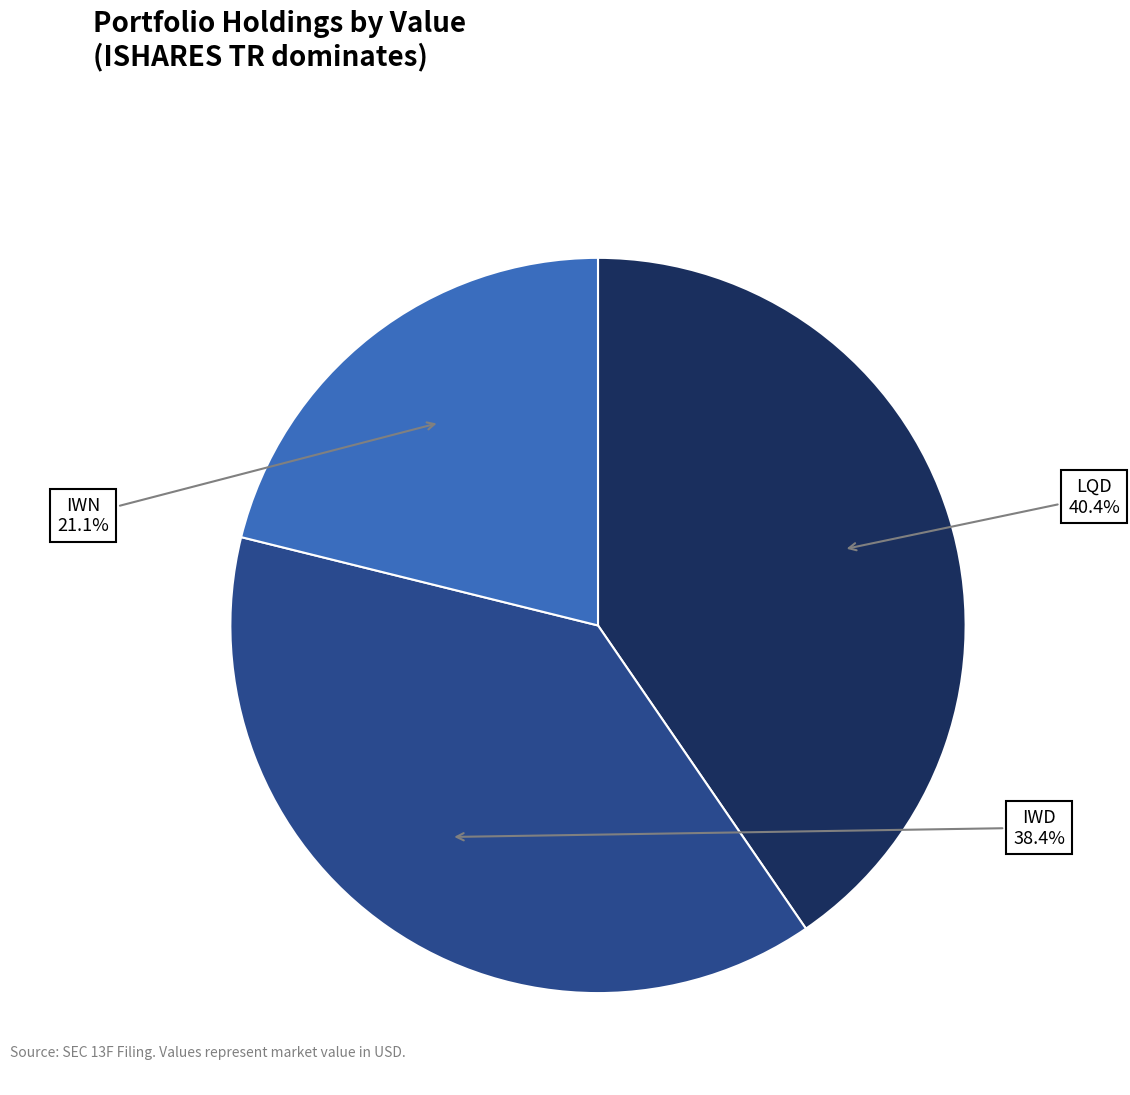

To the nearest percent, what is the difference between the largest and smallest slice percentages?

19%